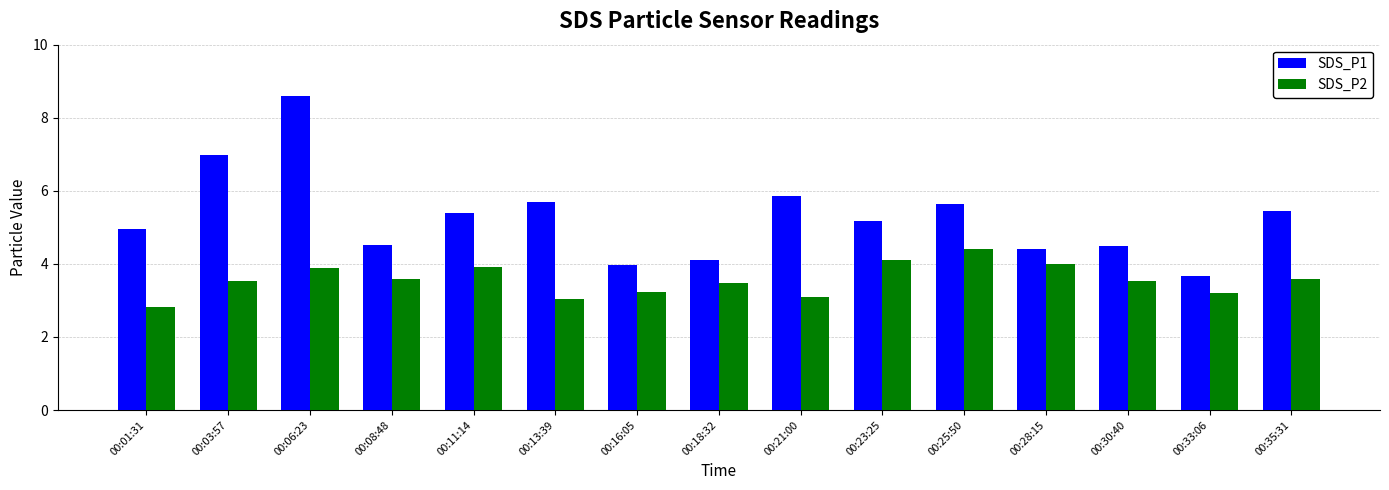

What is the difference between the SDS_P1 values at 00:23:25 and 00:18:32?

1.1